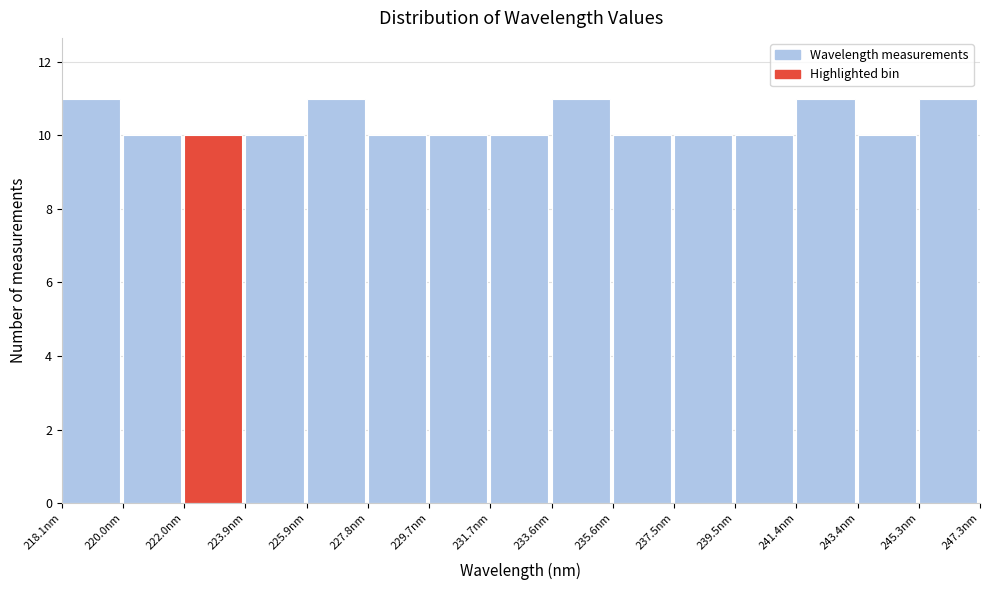

How tall is the bar that spans 235.6 to 237.6 on the x-axis? Neither the bar edges nor the heights are printed on the chart, so give them approximately, as read against the axes.

10